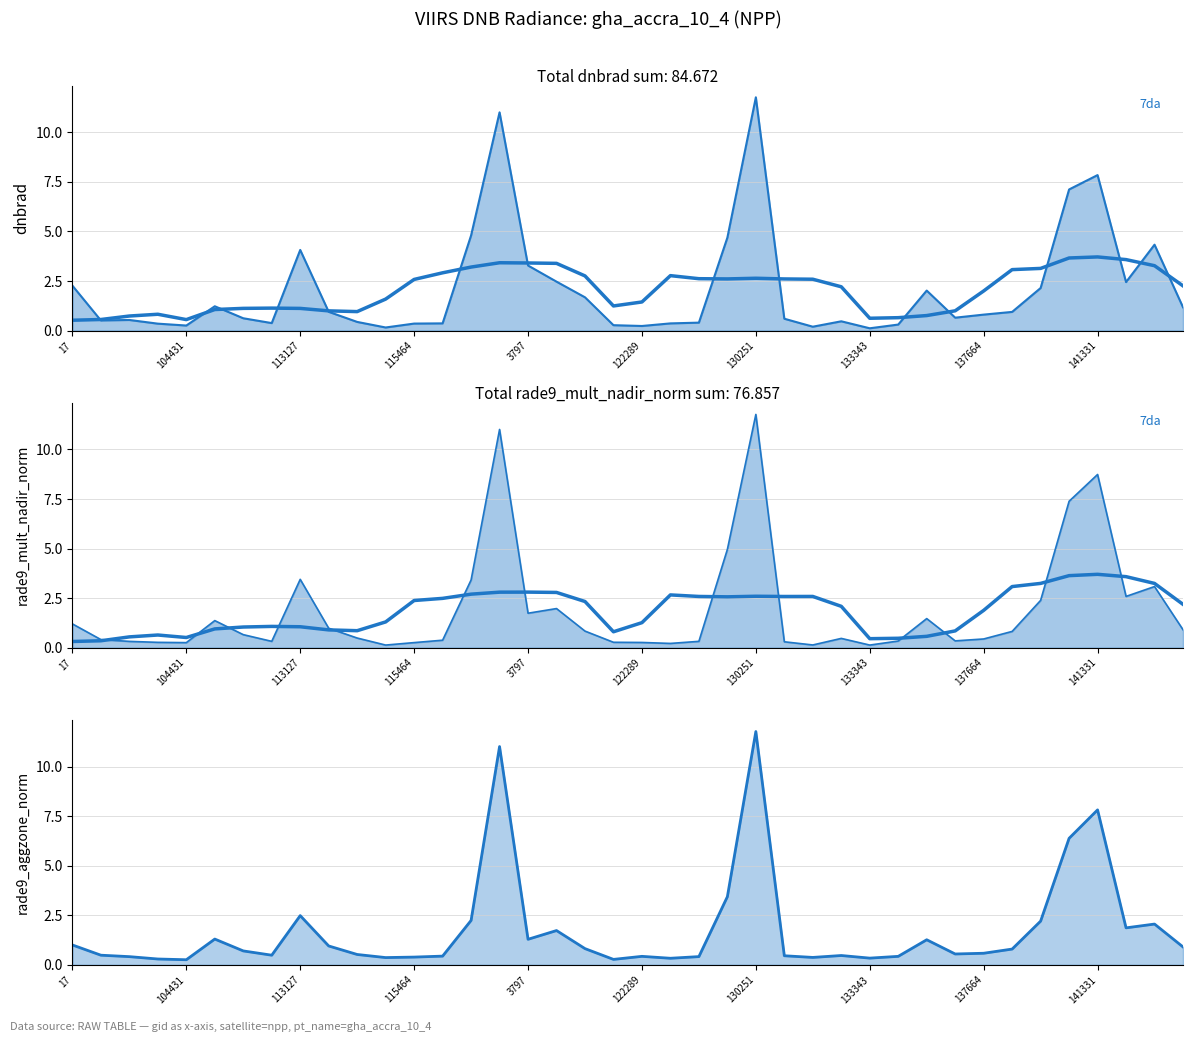

How many data points does each series have?

40